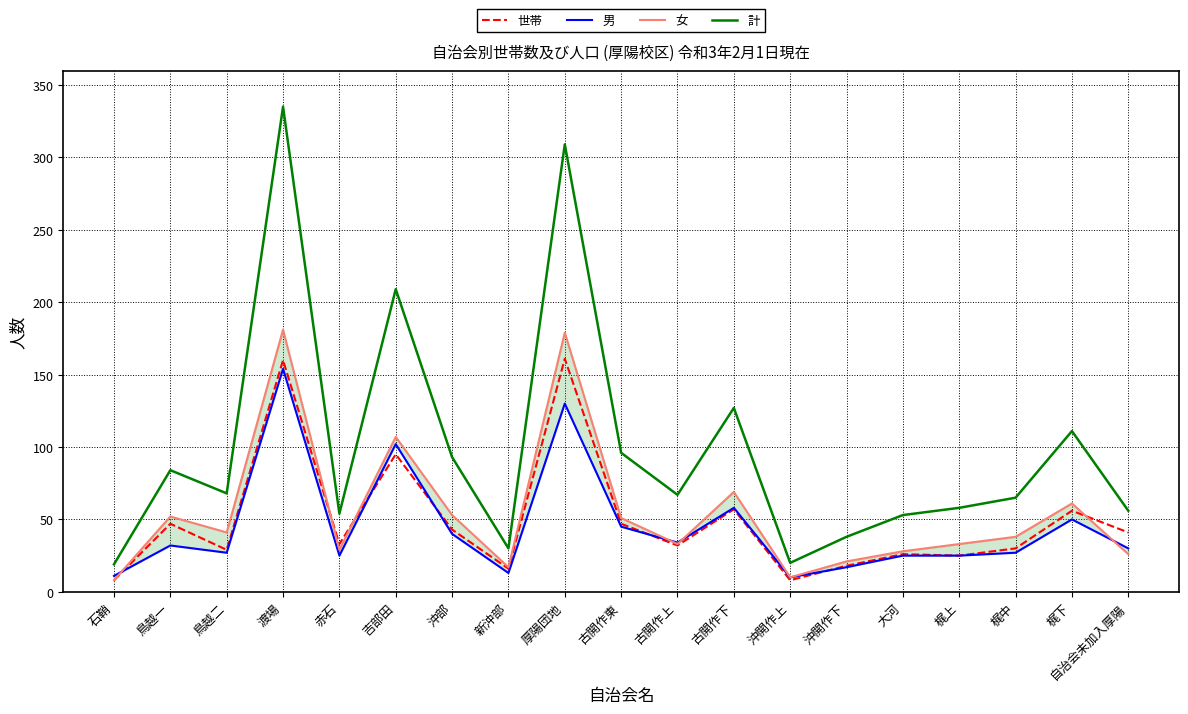

Rank the series by their maximum value, from highest to lowest.

計, 女, 世帯, 男